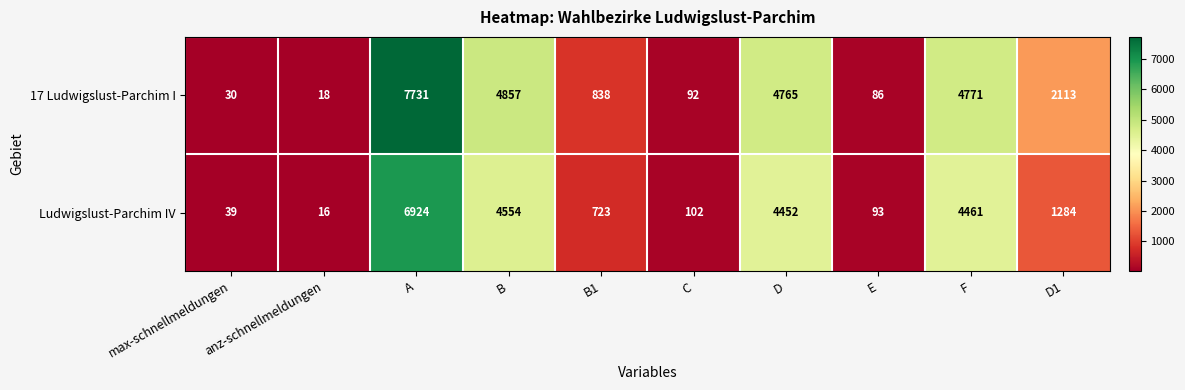

True or false: 17 Ludwigslust-Parchim I has a value of 44 at max-schnellmeldungen.

False